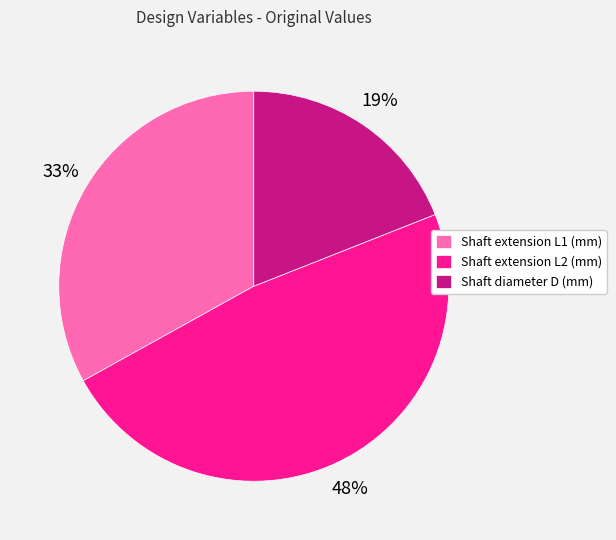

True or false: Shaft extension L1 (mm) accounts for 27% of the total.

False